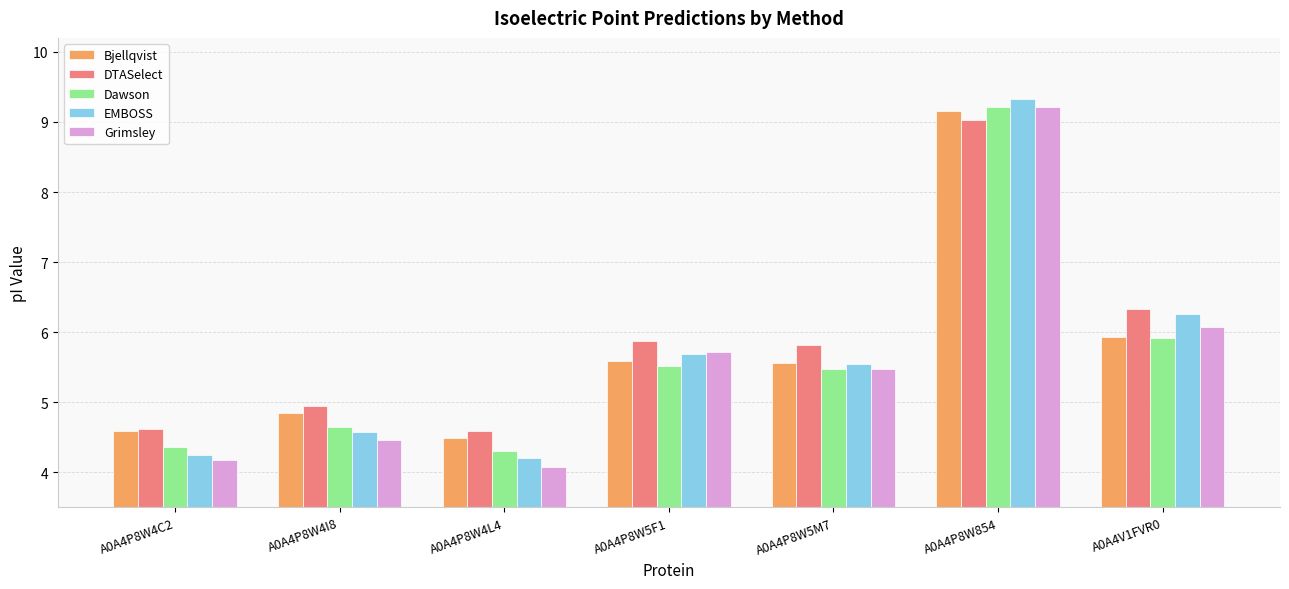

Is it true that DTASelect equals 2.5 at A0A4P8W5F1?

False